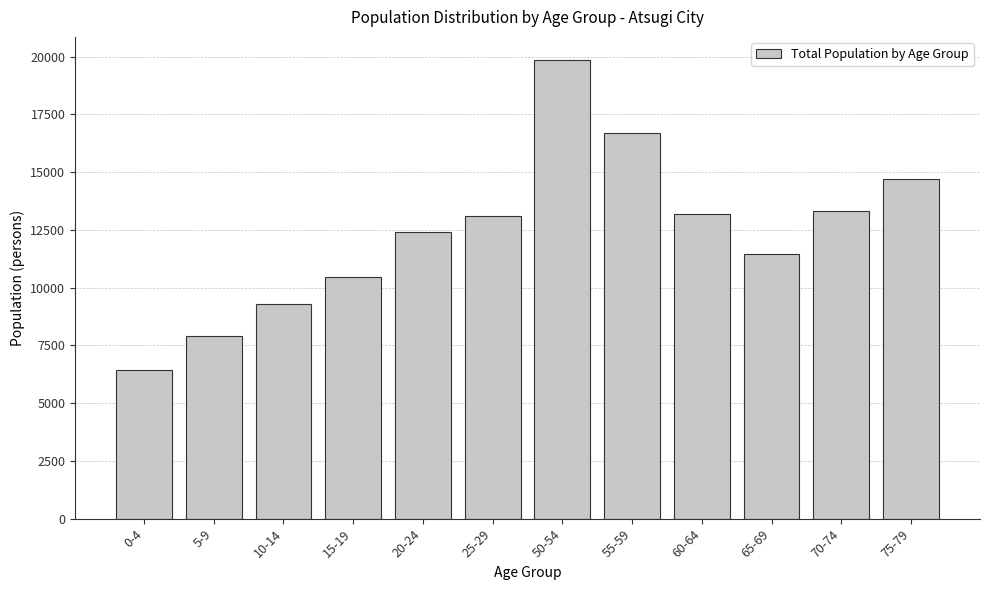

What is the difference between the values at 55-59 and 60-64?

3522